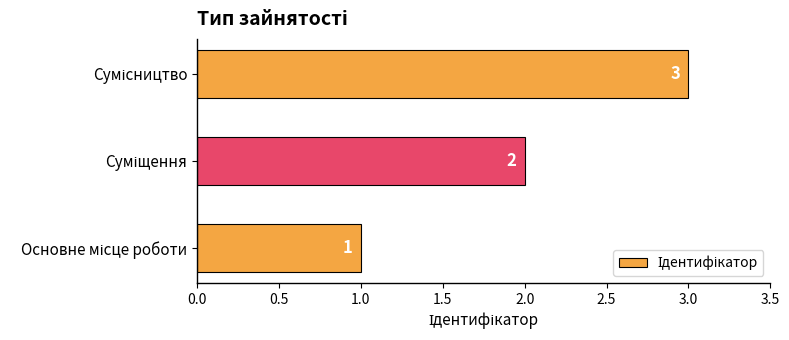

What is the sum of all values?

6